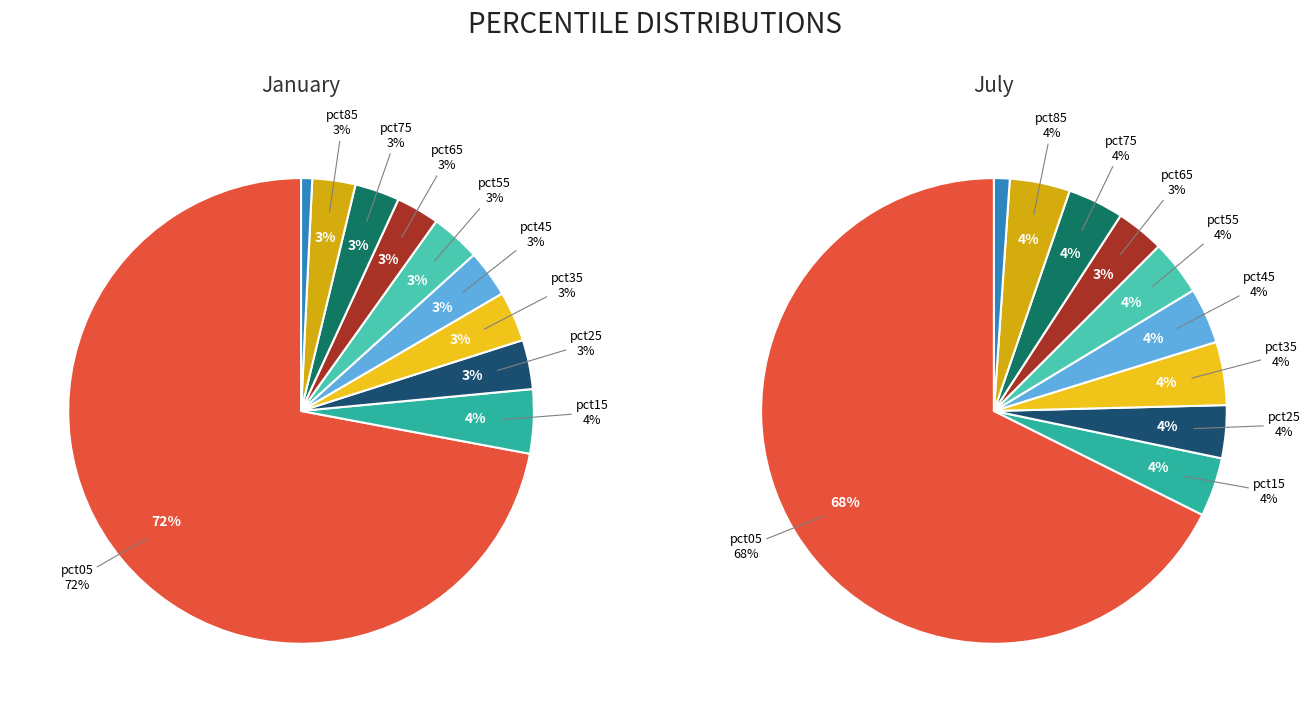

Between 8 and 5, which is larger?

5